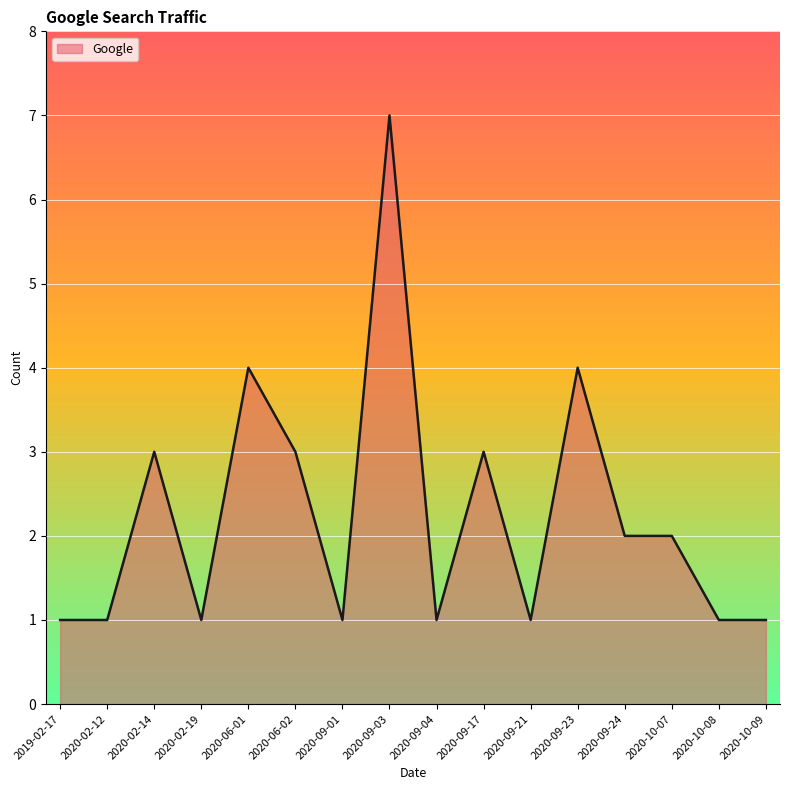

What is the difference between the maximum and minimum values?

6